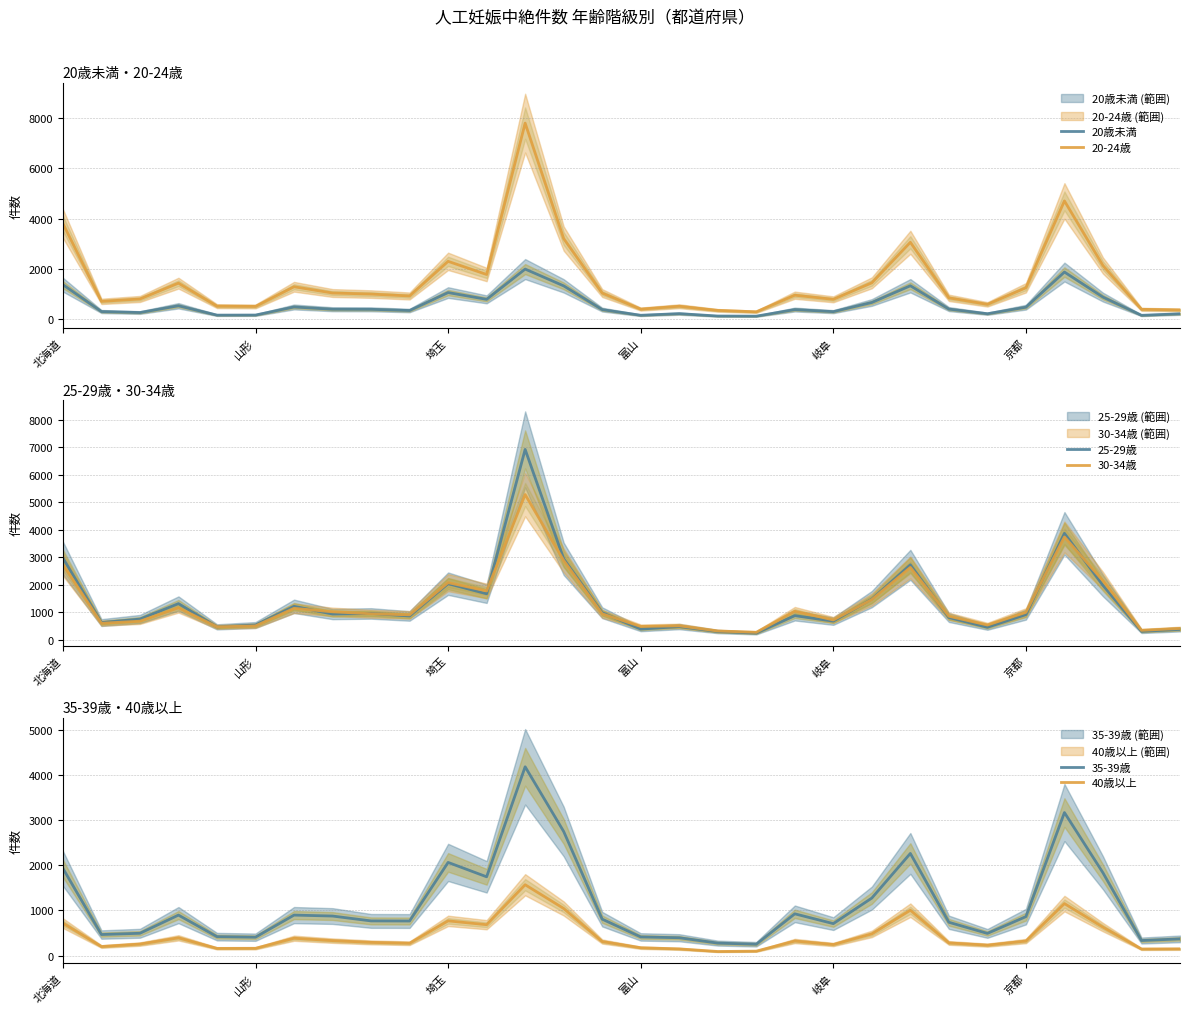

What is the minimum value for 20-24歳?

296